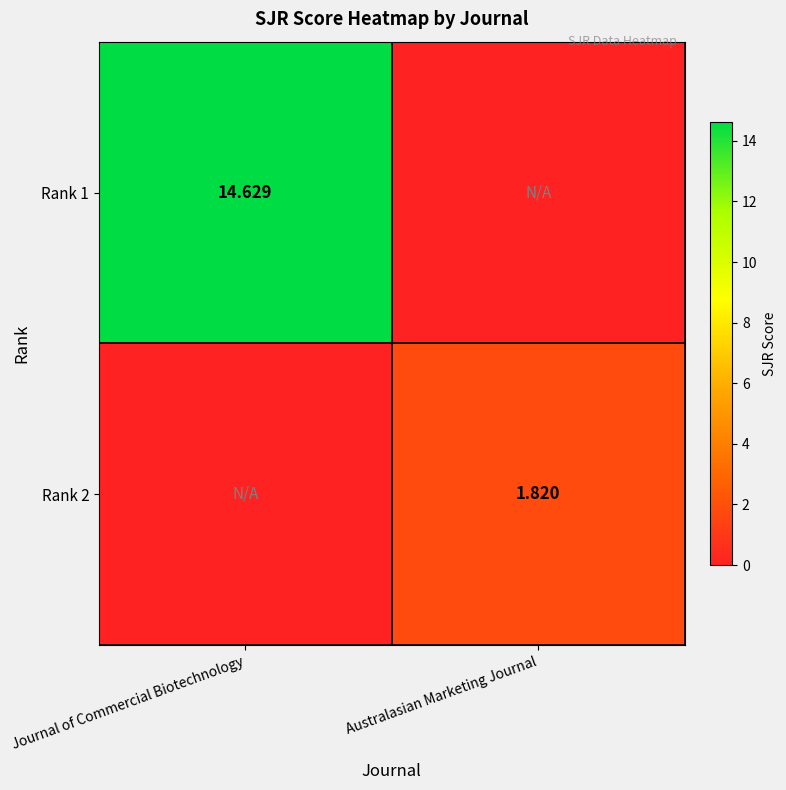

Is the value of Rank 2 at Australasian Marketing Journal greater than the value of Rank 1 at Journal of Commercial Biotechnology?

No